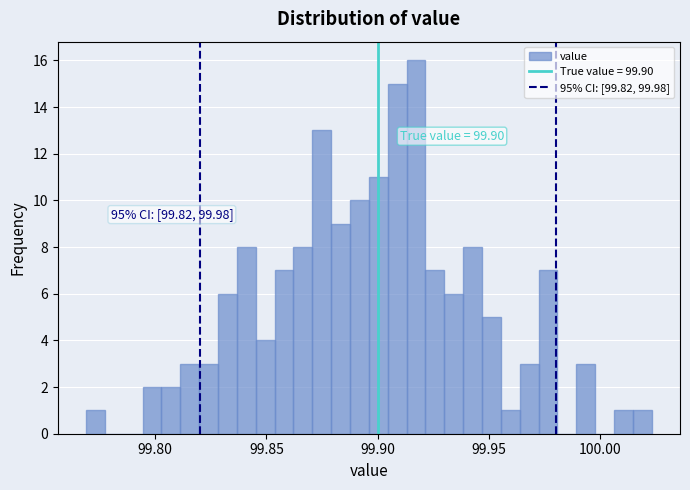

Read against the x-axis, roughly where is the centre of the tallest bar?

99.915